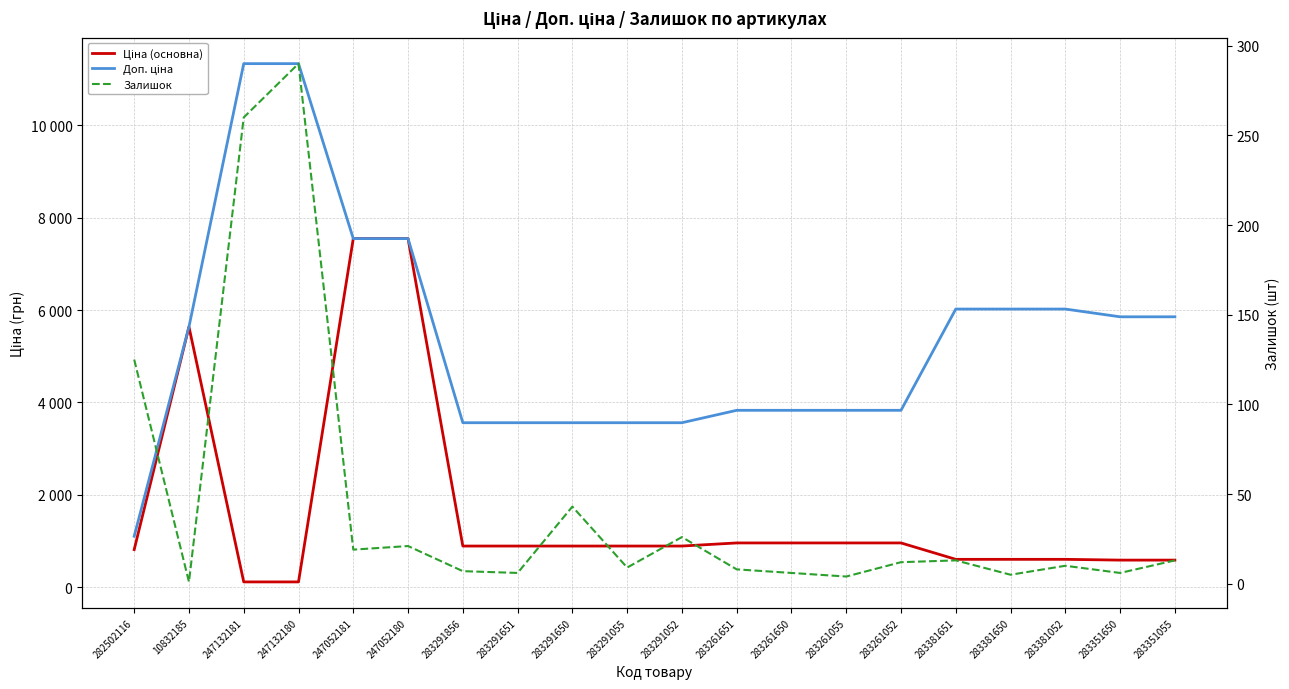

What is the difference between the highest and lowest values at 283381052?

6010.8